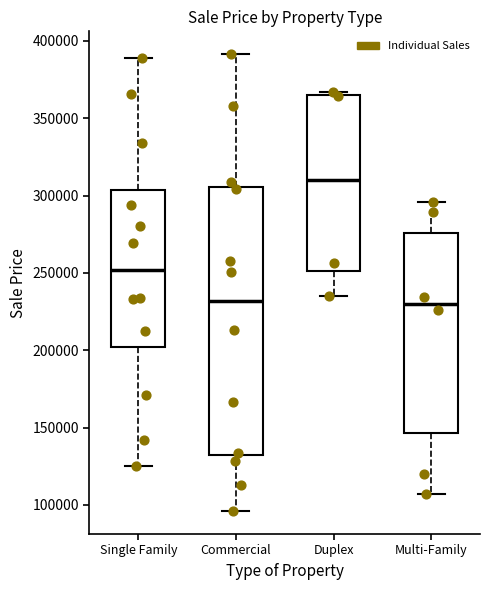

Which box has the highest median line?

Duplex